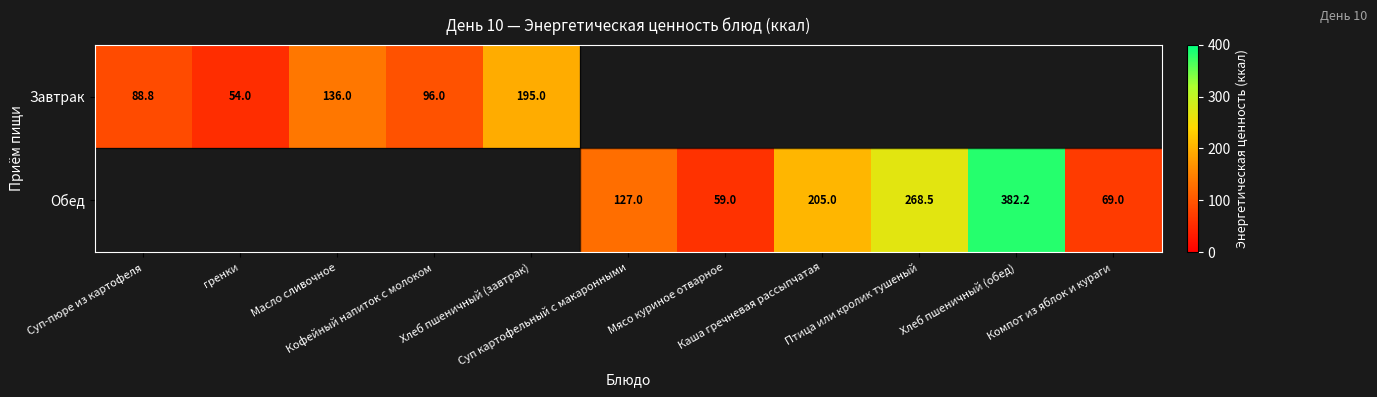

What is the sum of the Обед values at Компот из яблок и кураги and Каша гречневая рассыпчатая?

274.0